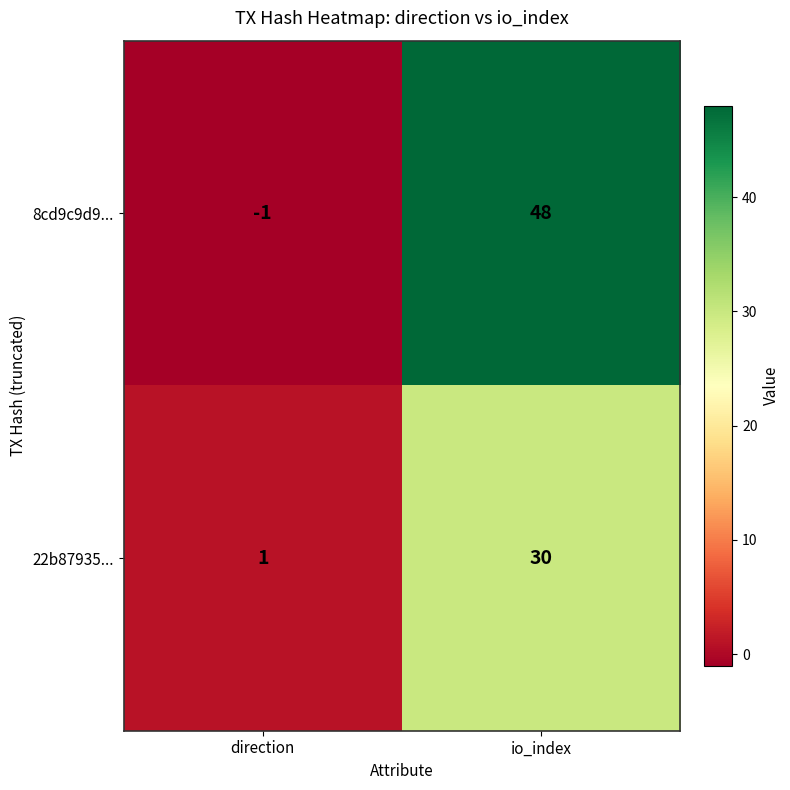

How many data points does each series have?

2